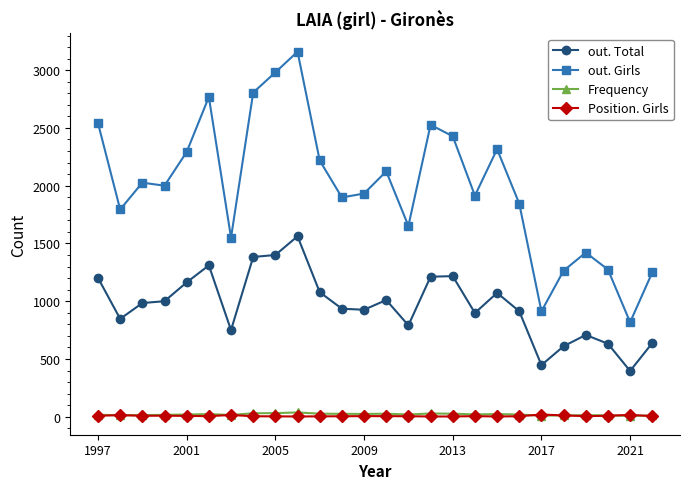

Which series has the largest total across all categories?

out. Girls